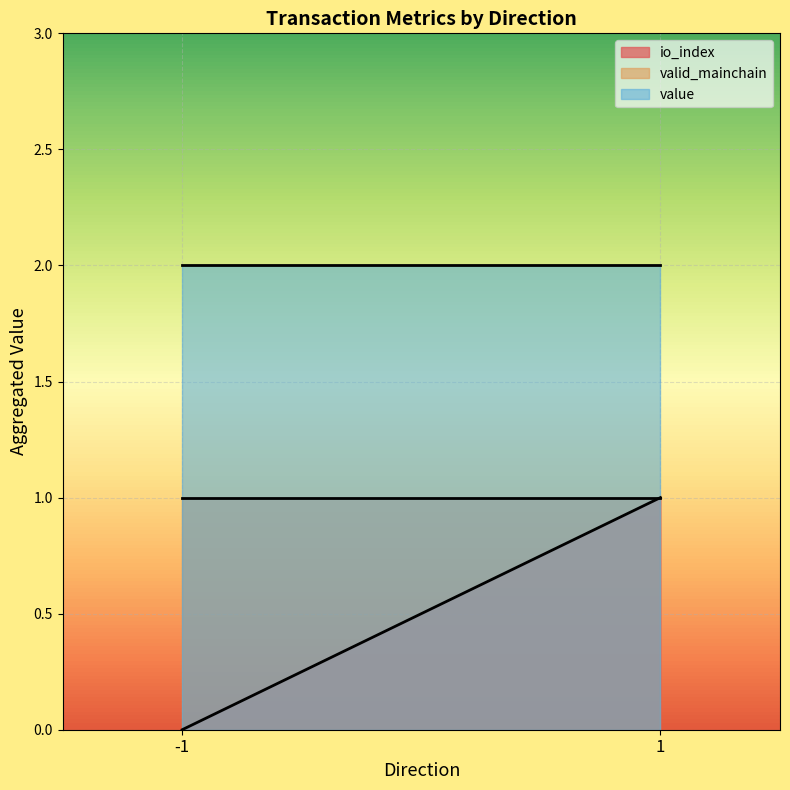

The value of io_index at 1 is 1.2. True or false?

False